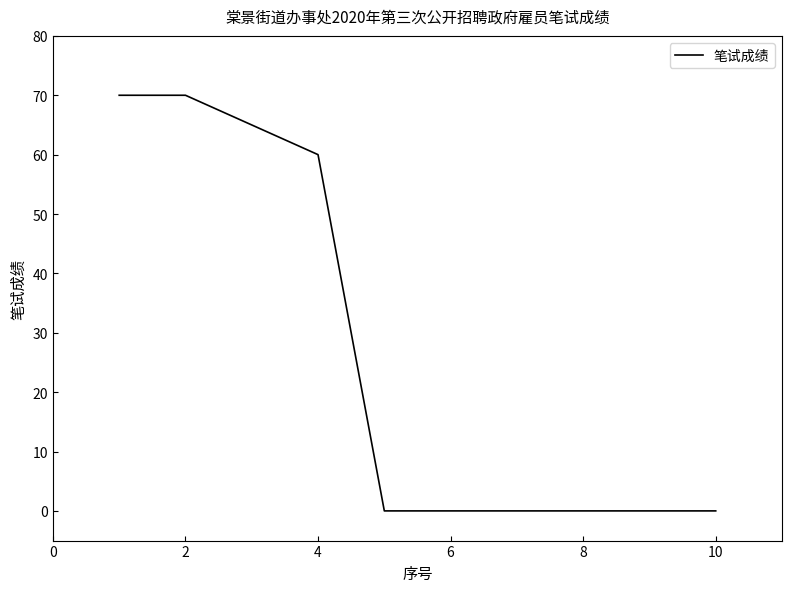

Does the chart display data point markers on the line(s)?

No